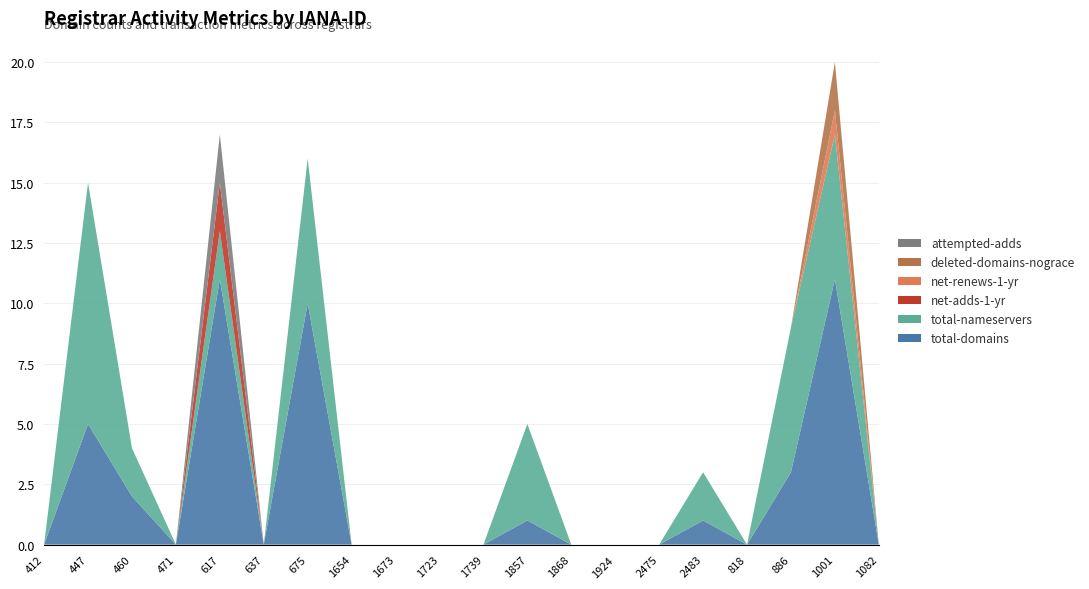

Reading right to left, what are all the values shown in this chart?

total-domains: 1082=0	1001=11	886=3	818=0	2483=1	2475=0	1924=0	1868=0	1857=1	1739=0	1723=0	1673=0	1654=0	675=10	637=0	617=11	471=0	460=2	447=5	412=0
total-nameservers: 1082=0	1001=6	886=6	818=0	2483=2	2475=0	1924=0	1868=0	1857=4	1739=0	1723=0	1673=0	1654=0	675=6	637=0	617=2	471=0	460=2	447=10	412=0
net-adds-1-yr: 1082=0	1001=0	886=0	818=0	2483=0	2475=0	1924=0	1868=0	1857=0	1739=0	1723=0	1673=0	1654=0	675=0	637=0	617=2	471=0	460=0	447=0	412=0
net-renews-1-yr: 1082=0	1001=1	886=0	818=0	2483=0	2475=0	1924=0	1868=0	1857=0	1739=0	1723=0	1673=0	1654=0	675=0	637=0	617=0	471=0	460=0	447=0	412=0
deleted-domains-nograce: 1082=0	1001=2	886=0	818=0	2483=0	2475=0	1924=0	1868=0	1857=0	1739=0	1723=0	1673=0	1654=0	675=0	637=0	617=0	471=0	460=0	447=0	412=0
attempted-adds: 1082=0	1001=0	886=0	818=0	2483=0	2475=0	1924=0	1868=0	1857=0	1739=0	1723=0	1673=0	1654=0	675=0	637=0	617=2	471=0	460=0	447=0	412=0